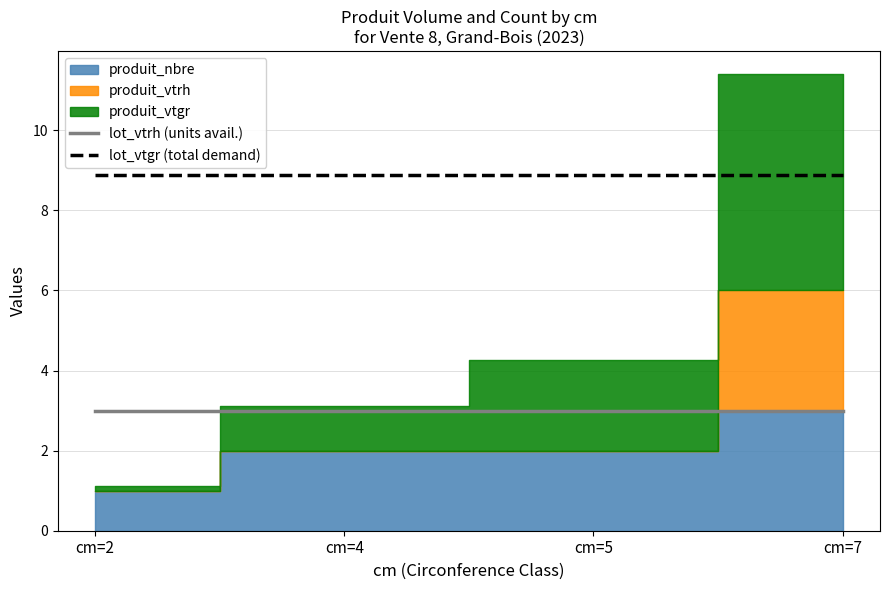

True or false: lot_vtgr (total demand) and lot_vtrh (units avail.) intersect in this chart.

False